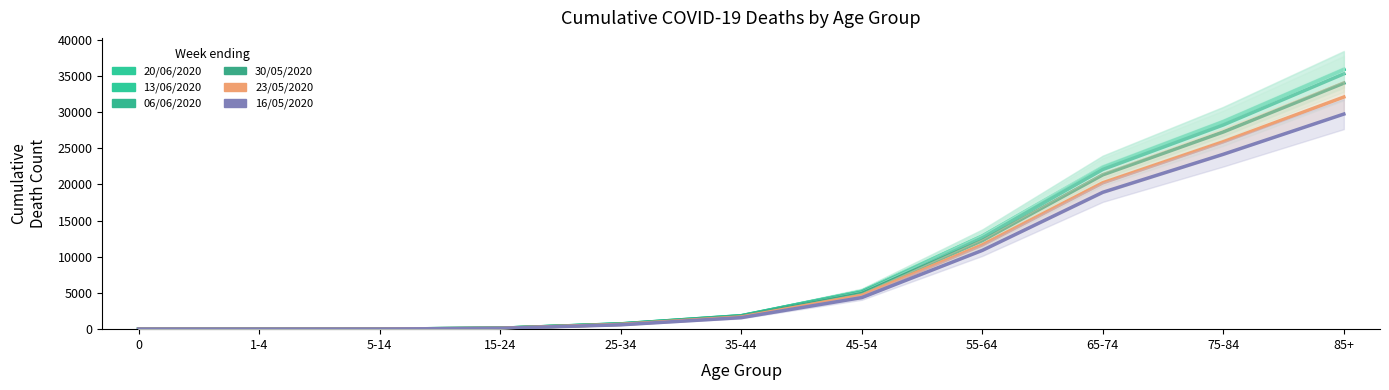

At how many categories does at least one series exceed 4986?

5